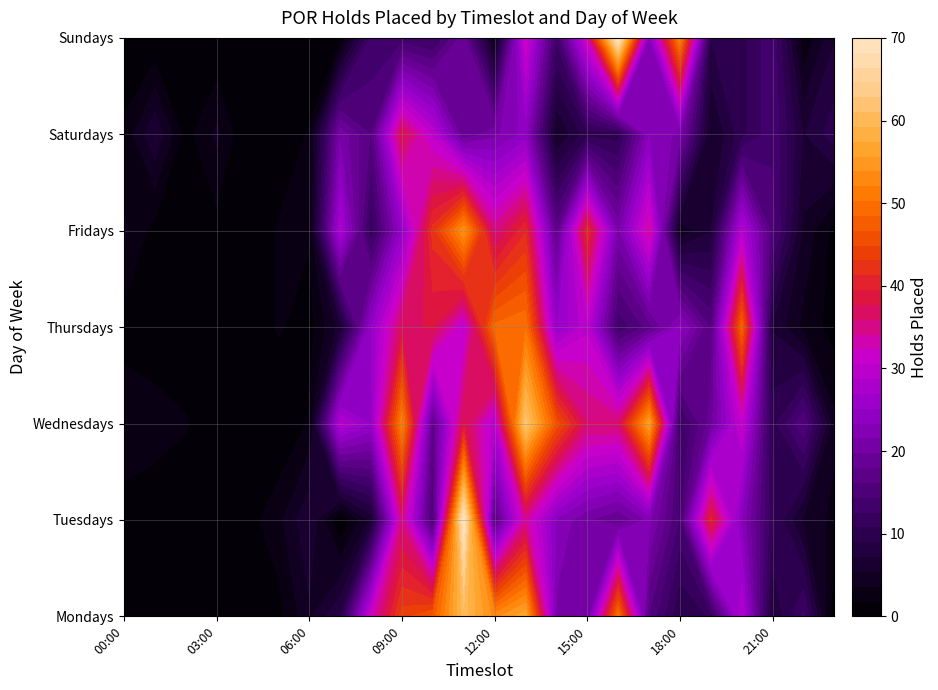

Which series has the largest total across all categories?

Wednesdays